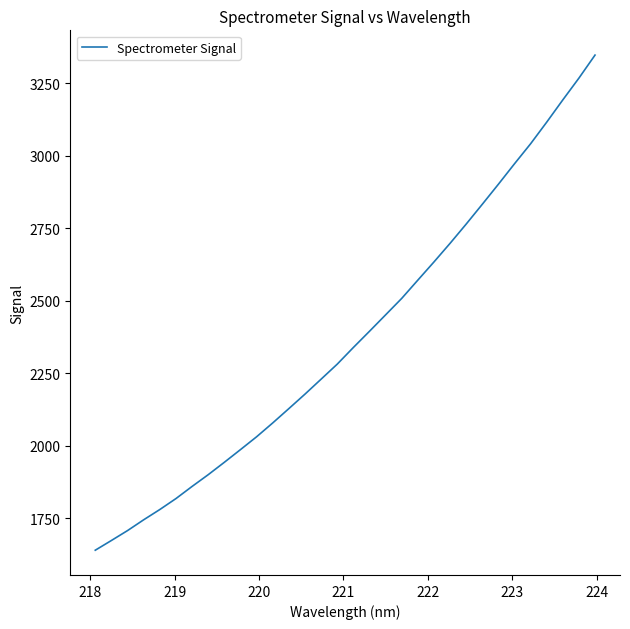

Reading left to right, list all the values displayed in this chart.

1639.5	1673.1	1707.2	1744.5	1779.9	1817.6	1859.5	1900.1	1942.8	1986.6	2030.9	2078.6	2128.0	2178.0	2229.6	2281.4	2338.8	2394.7	2451.4	2508.1	2571.2	2633.8	2698.1	2764.4	2832.8	2901.9	2972.6	3041.6	3116.1	3192.9	3268.0	3347.4